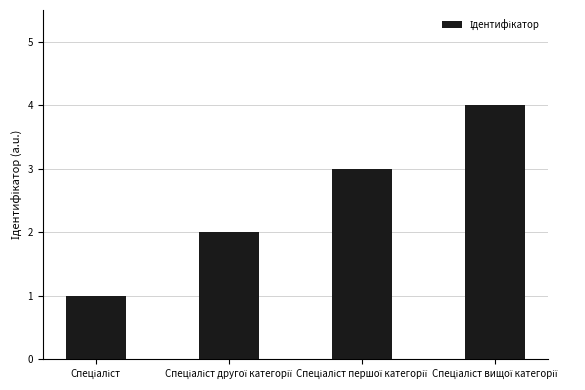

What is the difference between the maximum and second lowest values?

2